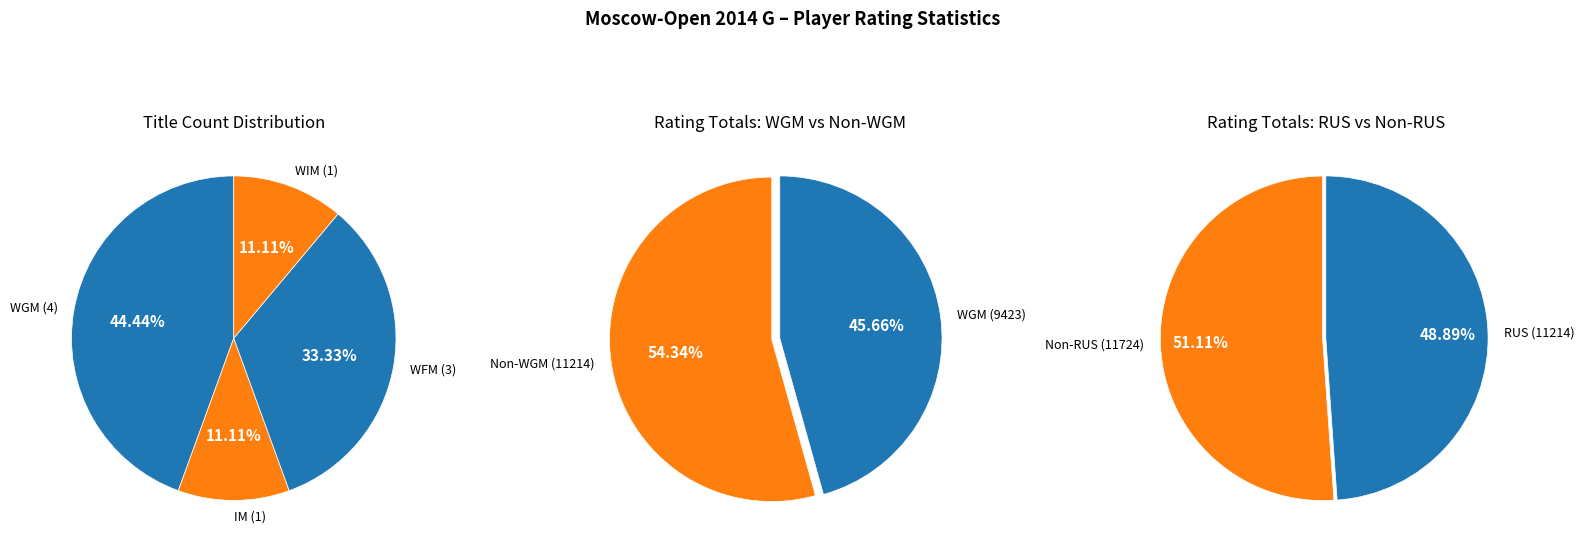

The WGM slice represents 54% of the pie. True or false?

False